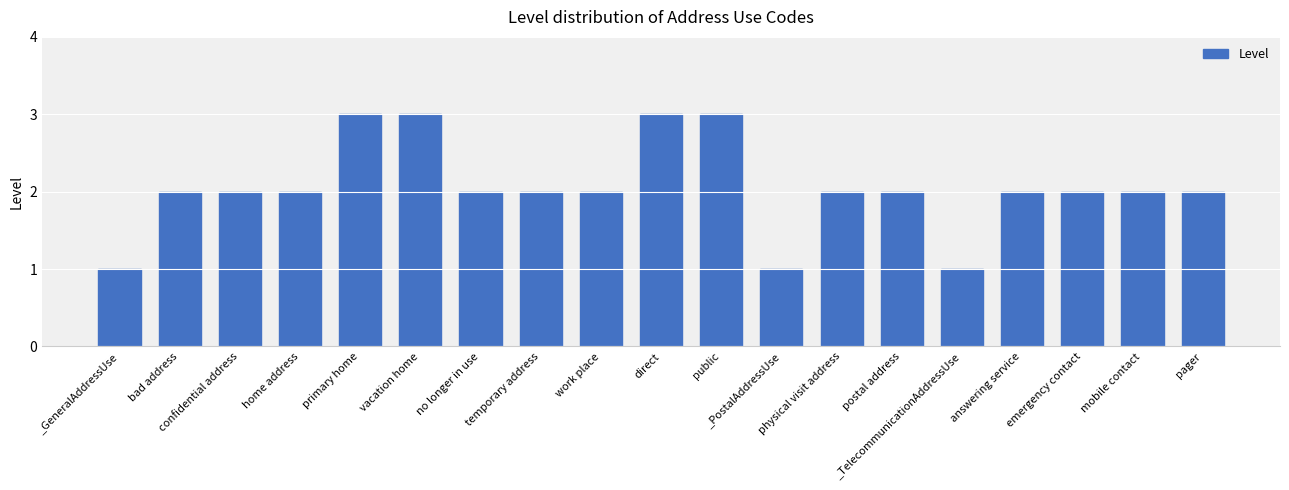

Is it true that the value at direct is 1?

False